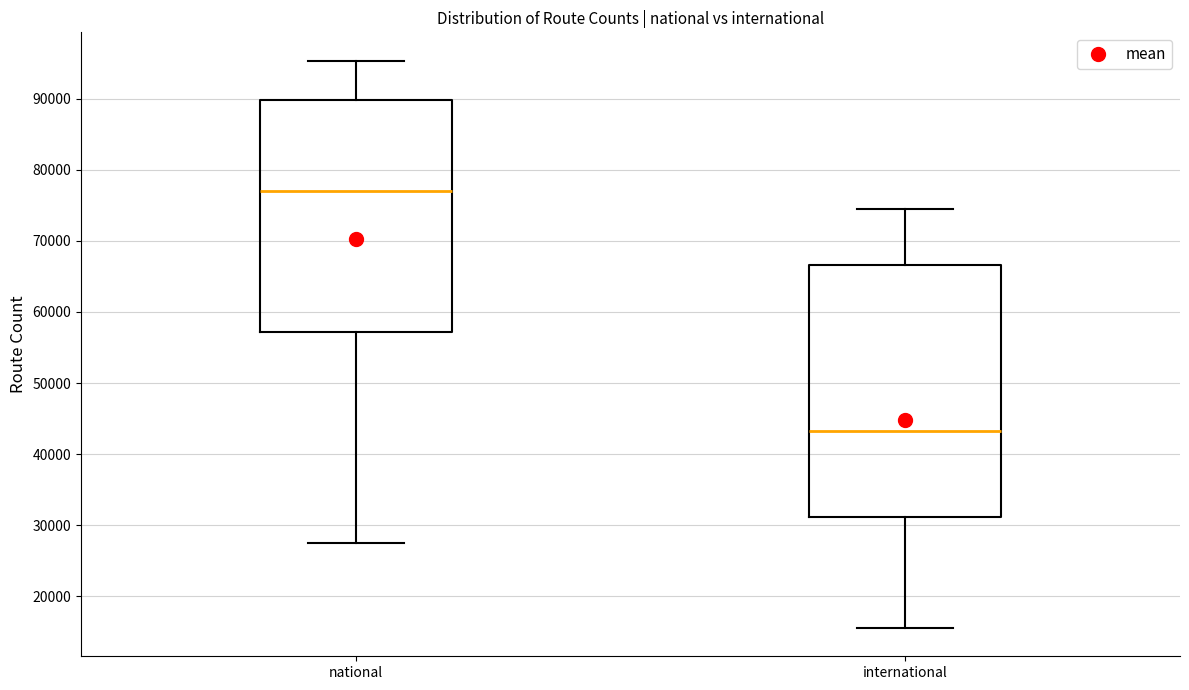

Reading left to right, transcribe this box plot: for each box, give where its median line is, the range the box spans, and where its two whiskers end, as read against the y-axis. The values are not printed on the chart, so give them approximately, as read against the axis.

national: median 77000, box 57000 to 90000, whiskers 27000 to 95000
international: median 43000, box 31000 to 67000, whiskers 16000 to 74000